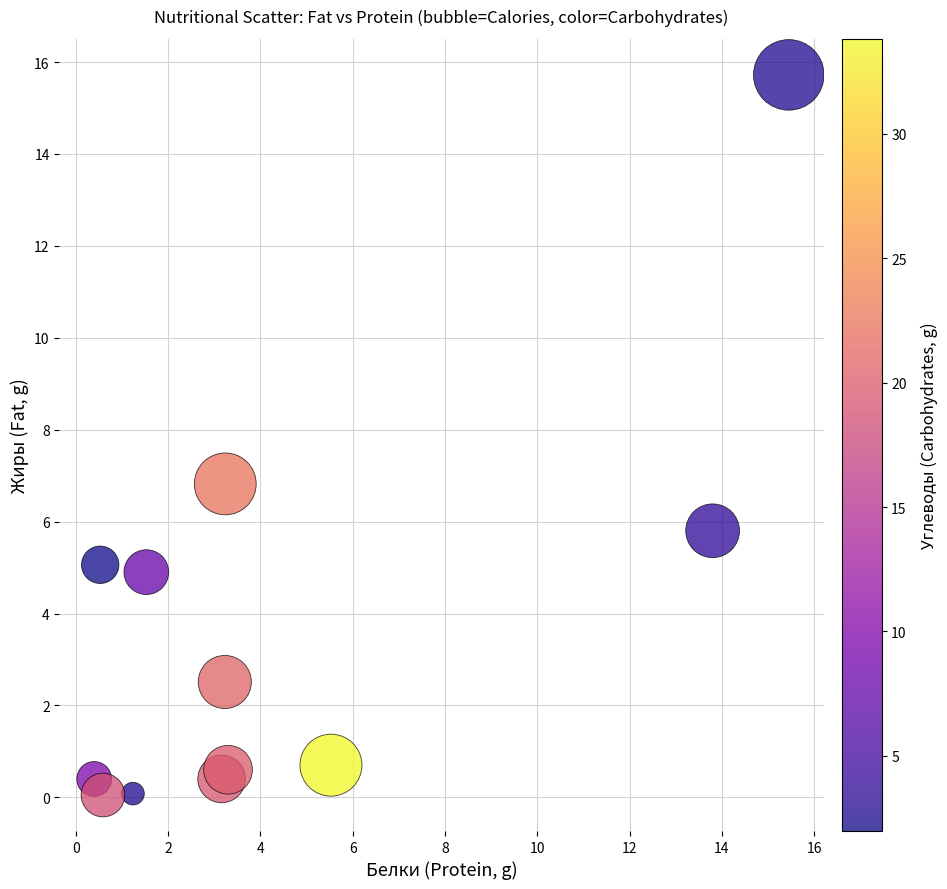

What is the average X value?

4.3